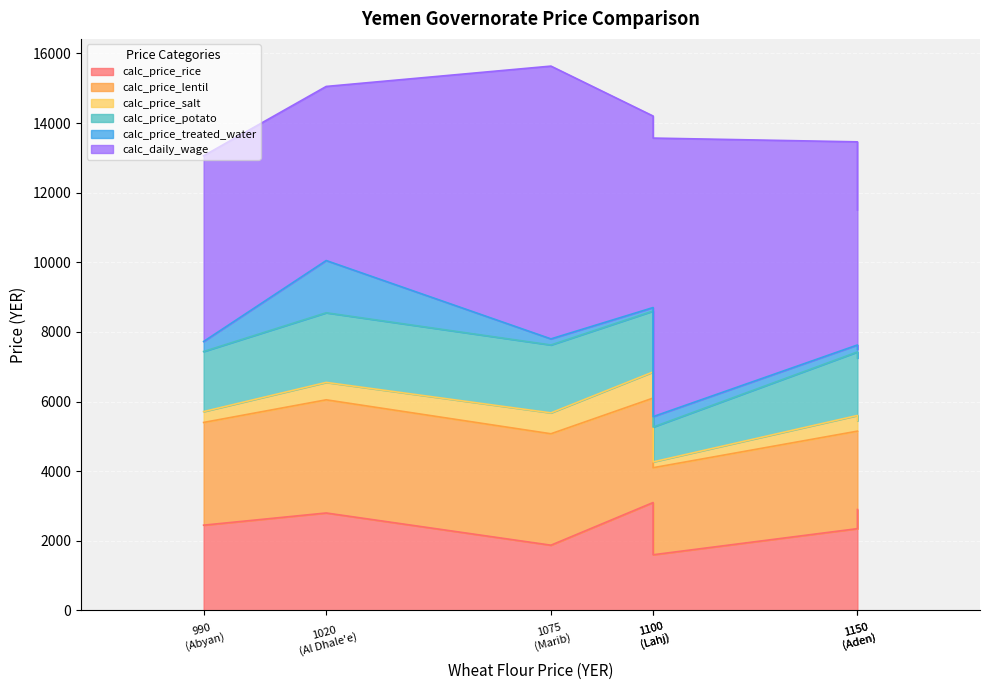

The calc_price_lentil series shows 4122 at 1150. True or false?

False